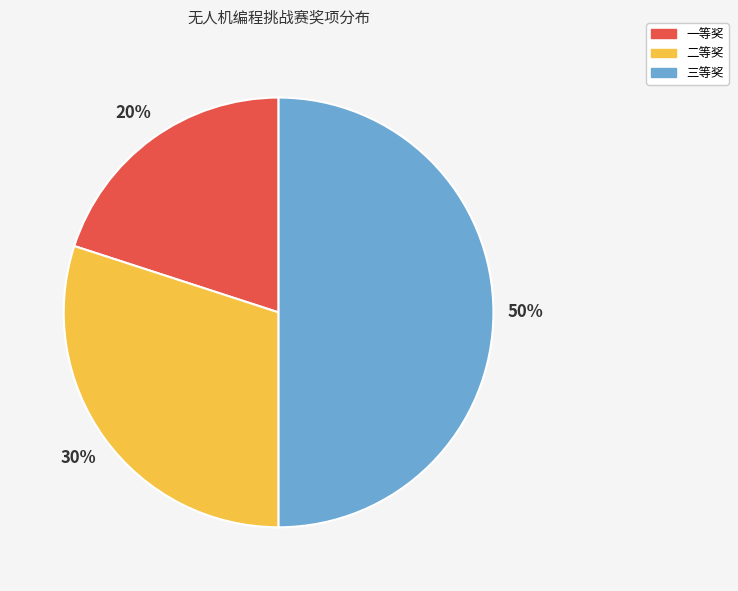

How many segments does this pie chart have?

3